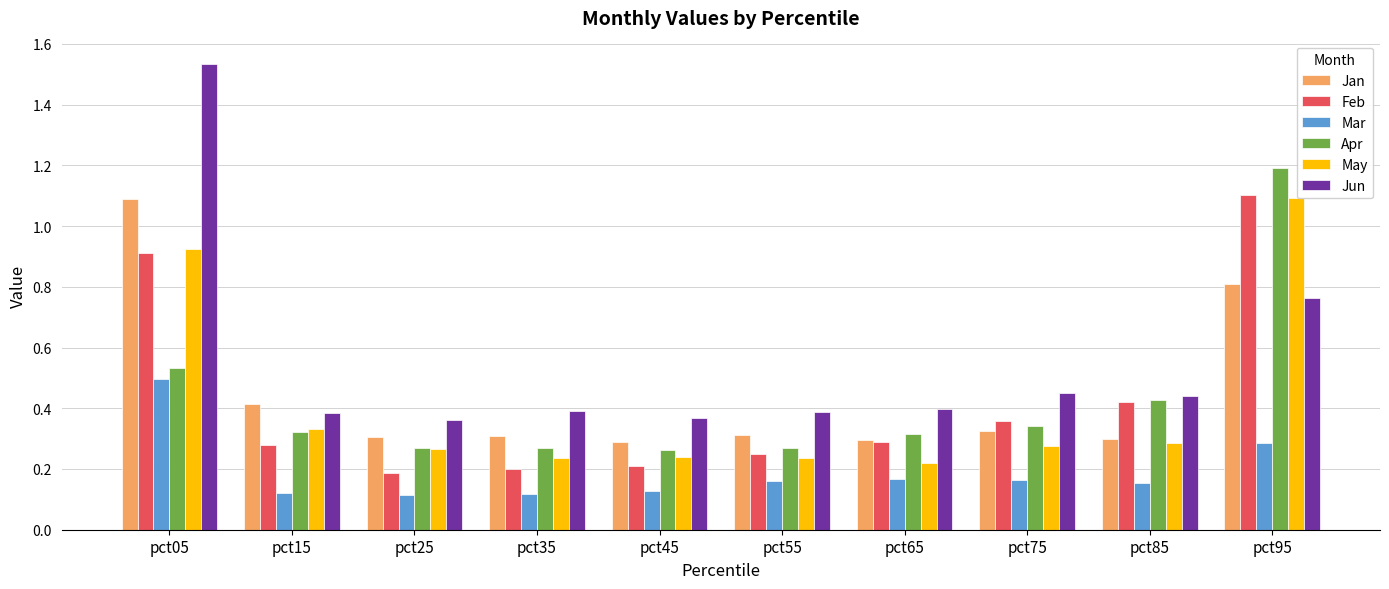

How many distinct data groups are displayed?

6